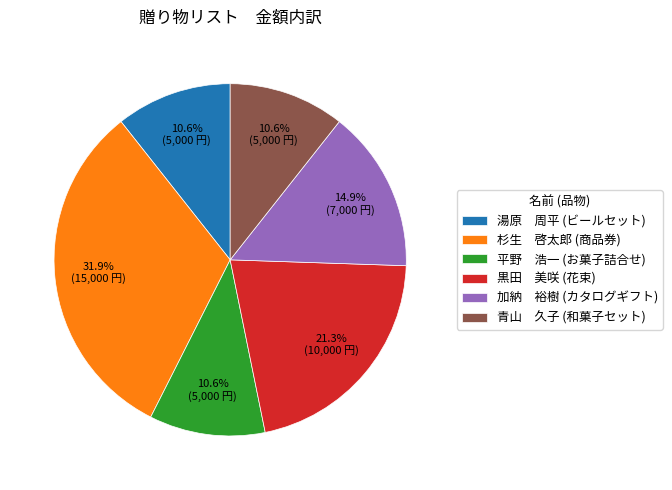

Is the sum of 湯原 周平 (ビールセット) and 青山 久子 (和菓子セット) greater than half?

No